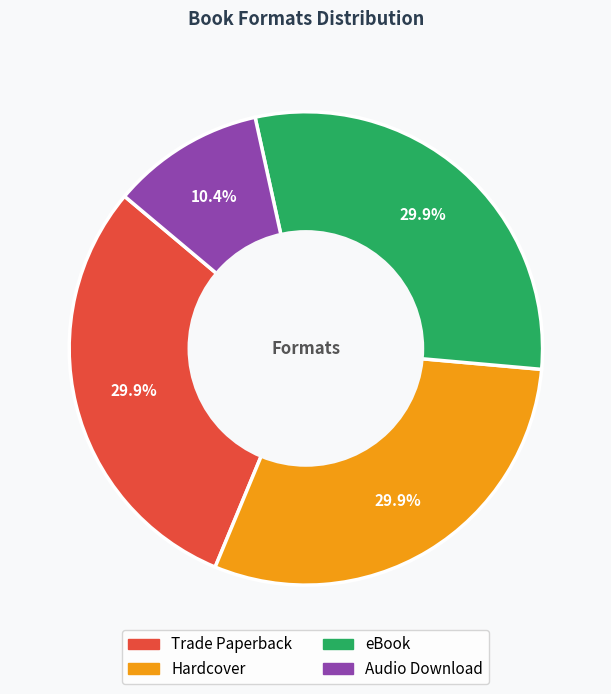

Count the number of slices in the pie.

4